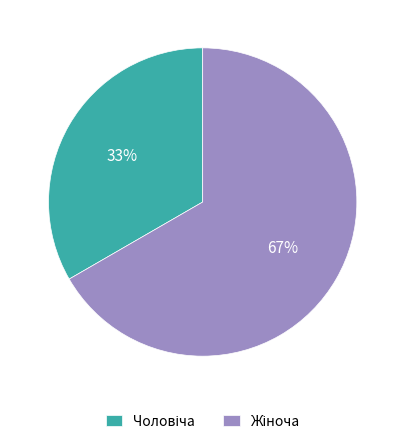

To the nearest percent, what is the average slice percentage?

50%